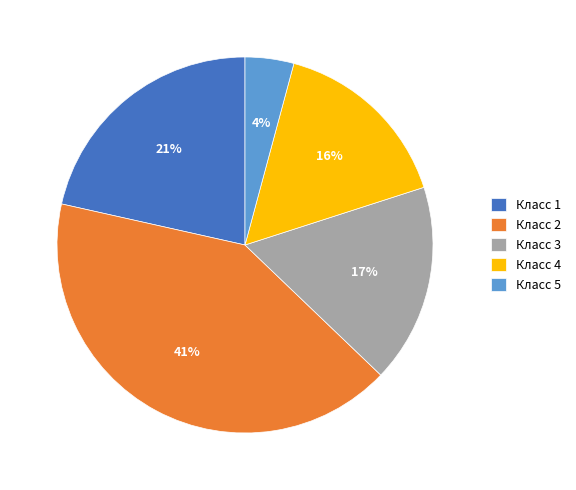

Between Класс 4 and Класс 1, which is larger?

Класс 1